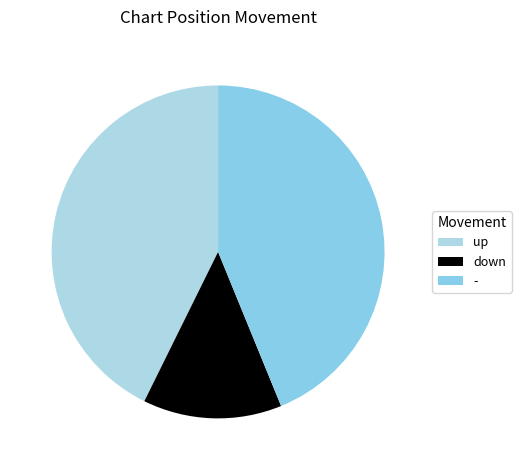

To the nearest percent, what portion does up represent?

43%